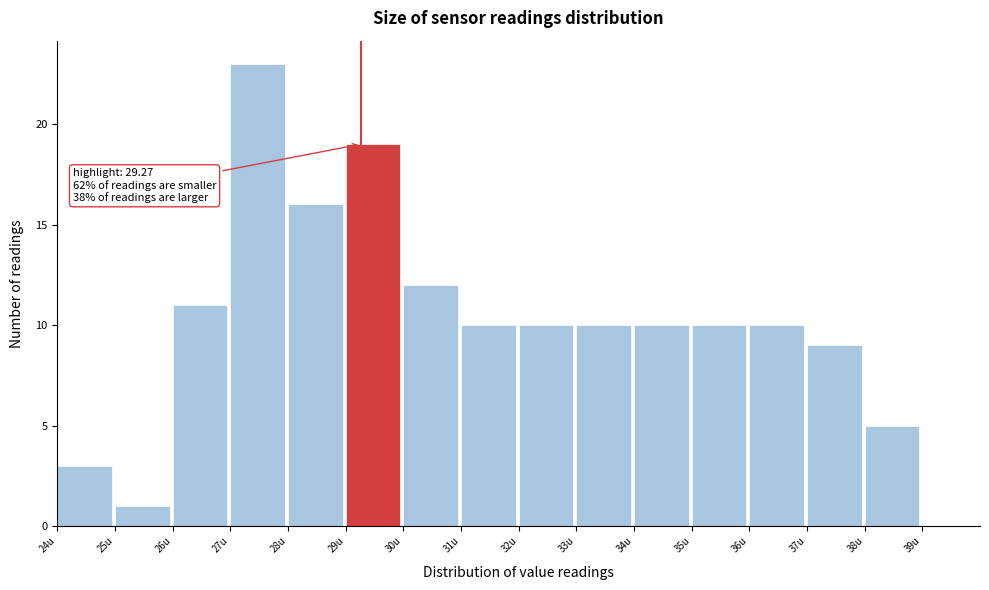

Which range on the x-axis has the tallest bar?

27 to 28